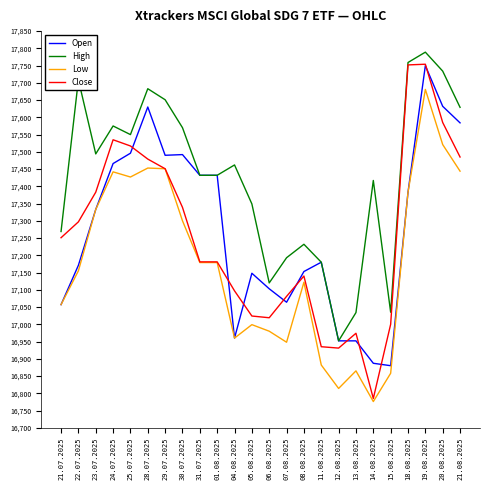

What is the average value of the Close series?

17257